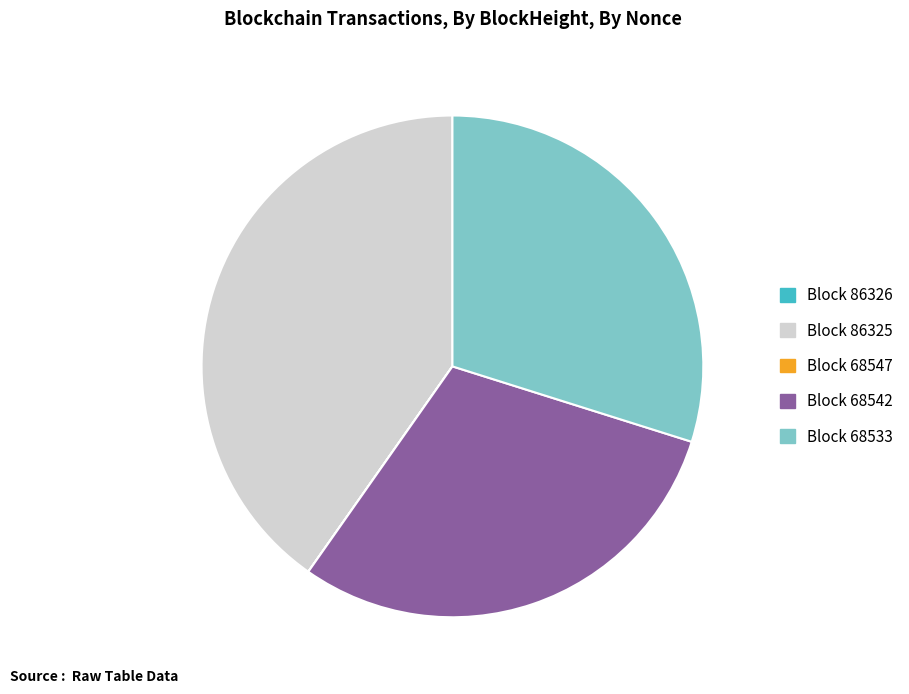

What is the ratio of the value at Block 68533 to the value at Block 68542?

1.0